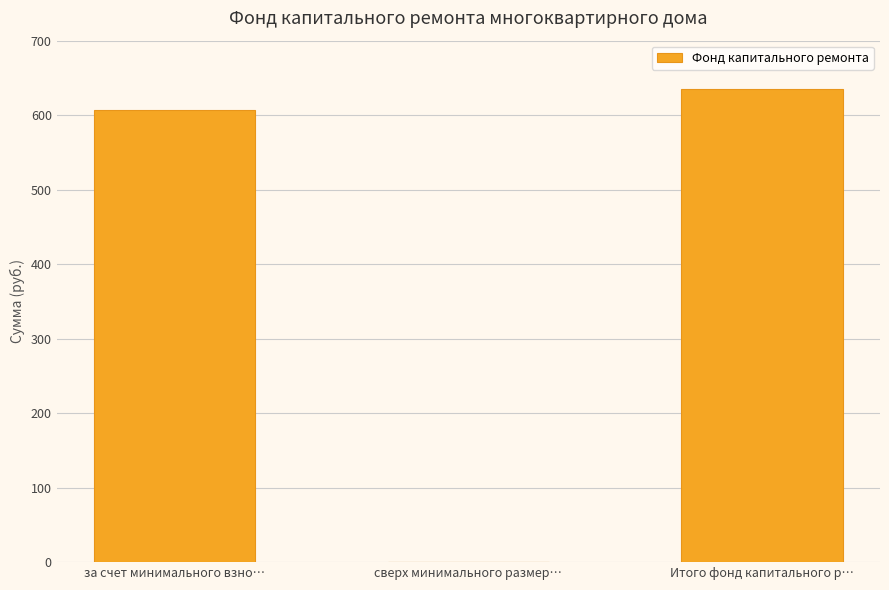

What is the sum of all values?

1241.6